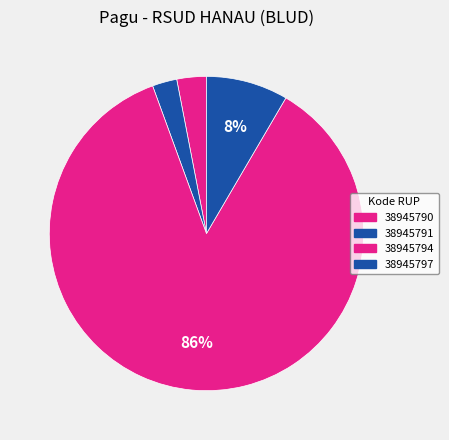

To the nearest percent, what percentage of the pie is 38945791?

3%